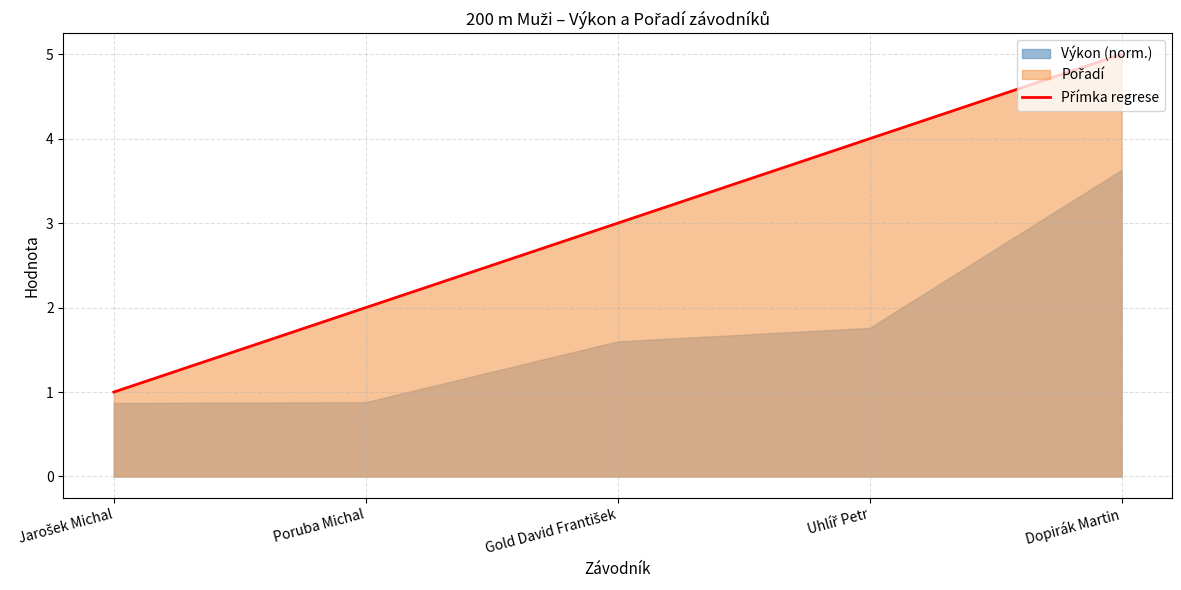

What is the ratio of the value at Poruba Michal to the value at Uhlíř Petr?

0.5